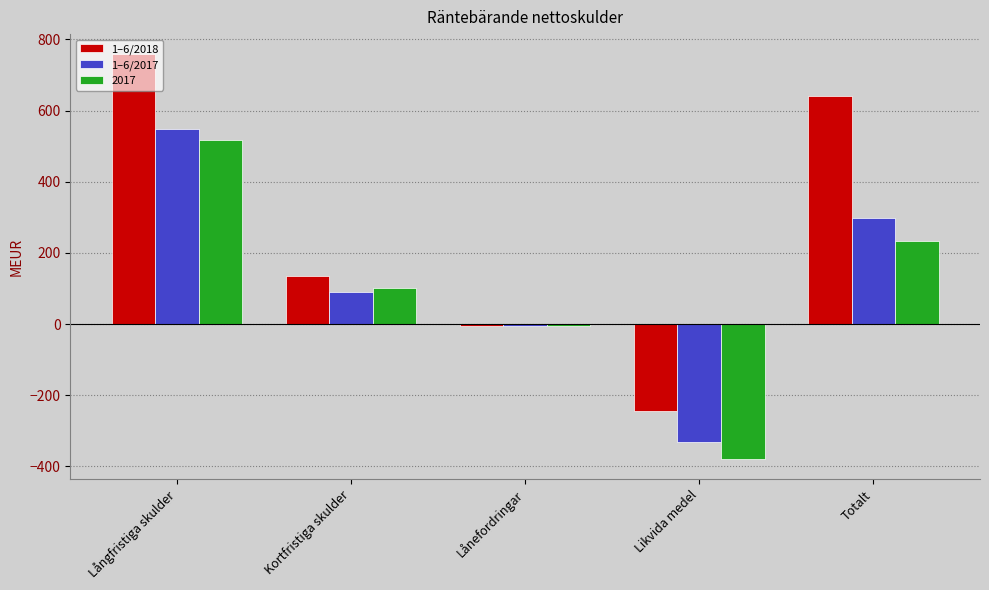

Which series changed the most between Långfristiga skulder and Totalt?

2017